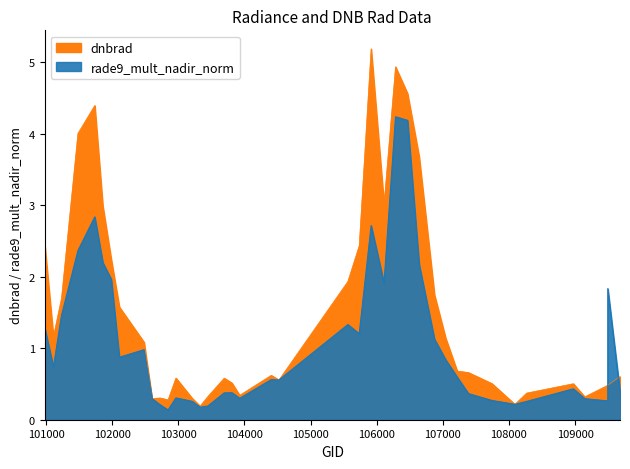

What is the approximate value of dnbrad at 106642?

3.7